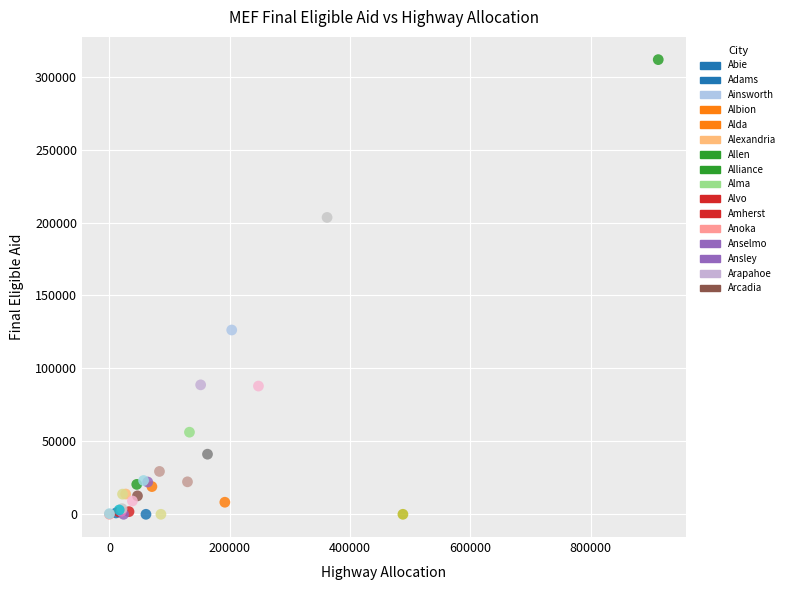

What Y value in the scatter plot is closest to 155849?

126335.6